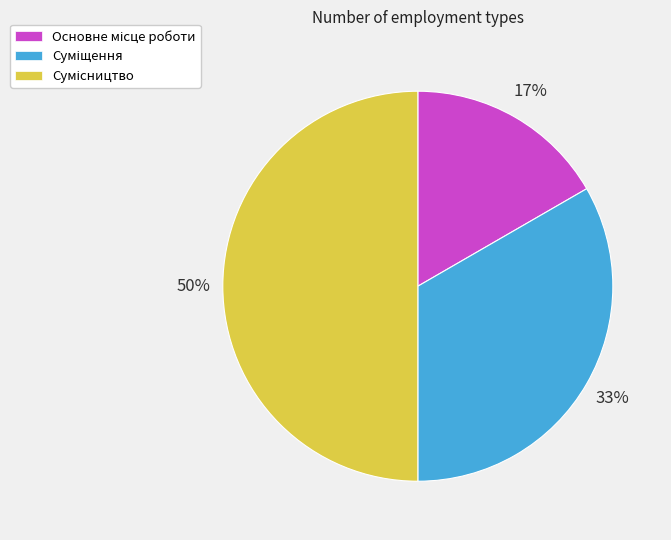

To the nearest percent, what is the difference between the largest and smallest slice percentages?

33%